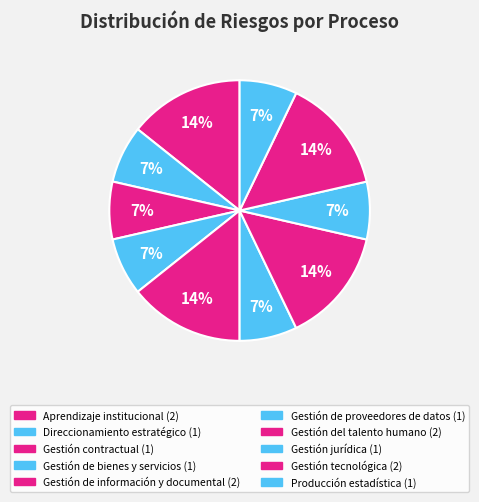

Count the number of slices in the pie.

10